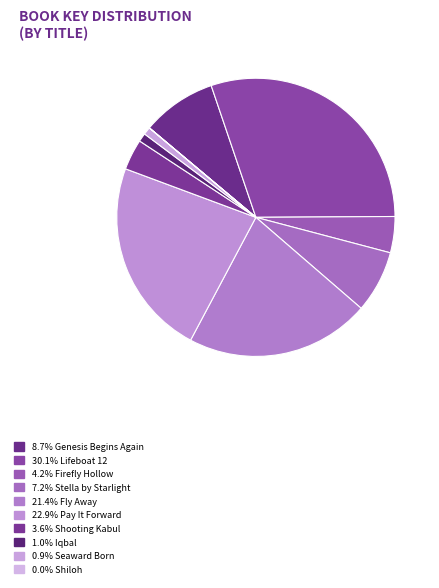

Rank the categories by value from highest to lowest.

Lifeboat 12, Pay It Forward, Fly Away, Genesis Begins Again, Stella by Starlight, Firefly Hollow, Shooting Kabul, Iqbal, Seaward Born, Shiloh